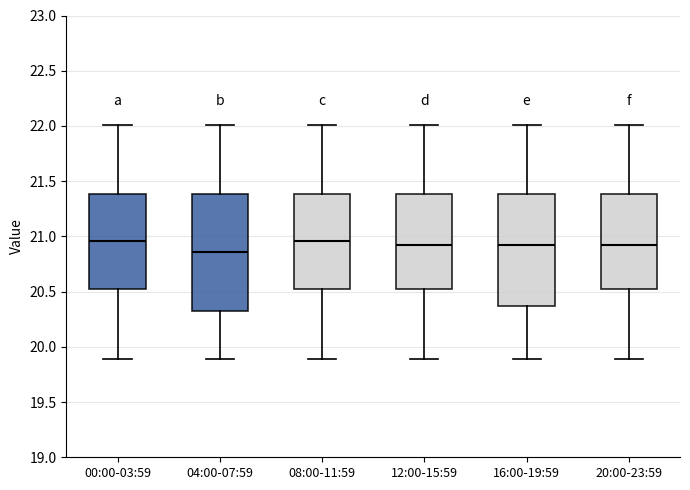

Reading left to right, read every box against the y-axis: the position of its median line, the range the box covers, and the ends of its whiskers. The values are not printed on the chart, so give them approximately, as read against the axis.

00:00-03:59: median 20.95, box 20.50 to 21.40, whiskers 19.90 to 22.00
04:00-07:59: median 20.85, box 20.35 to 21.40, whiskers 19.90 to 22.00
08:00-11:59: median 20.95, box 20.50 to 21.40, whiskers 19.90 to 22.00
12:00-15:59: median 20.90, box 20.50 to 21.40, whiskers 19.90 to 22.00
16:00-19:59: median 20.90, box 20.35 to 21.40, whiskers 19.90 to 22.00
20:00-23:59: median 20.90, box 20.50 to 21.40, whiskers 19.90 to 22.00